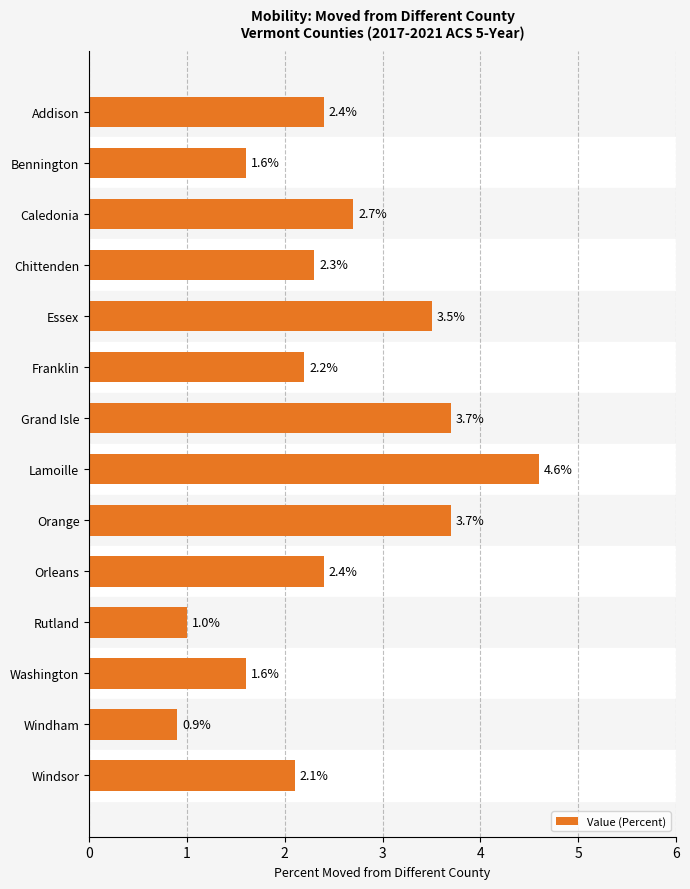

What is the difference between the maximum and second lowest values?

3.6